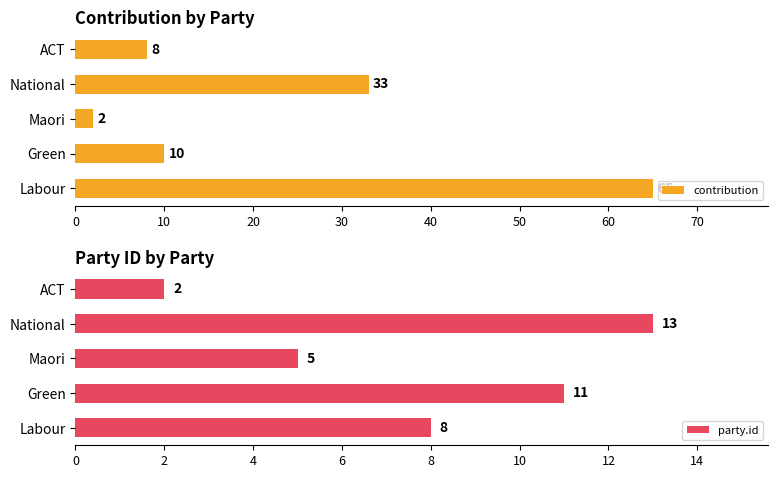

The value of party.id at Maori is 5. True or false?

True